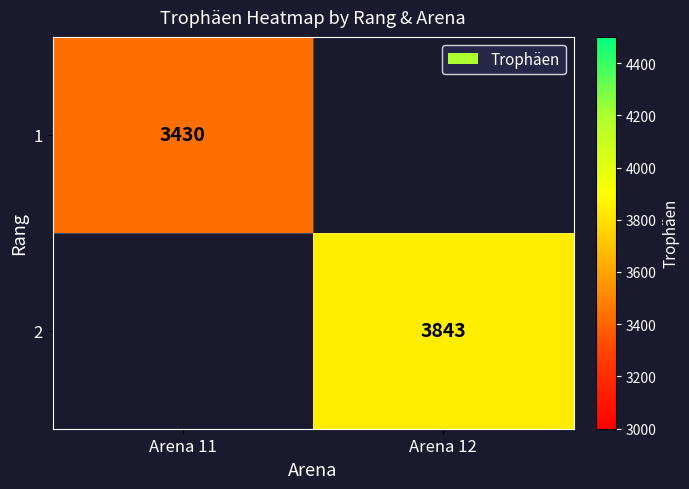

At how many categories does at least one series exceed 3704?

1